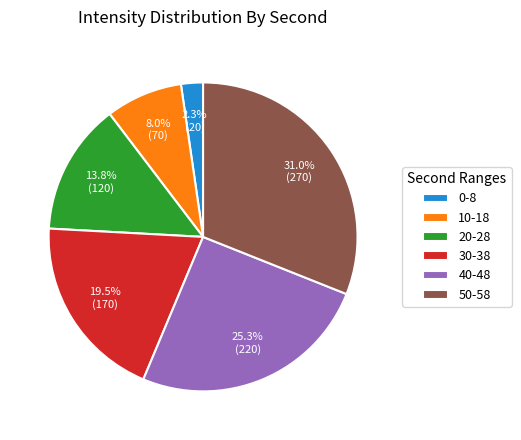

Which slice is the smallest?

0-8